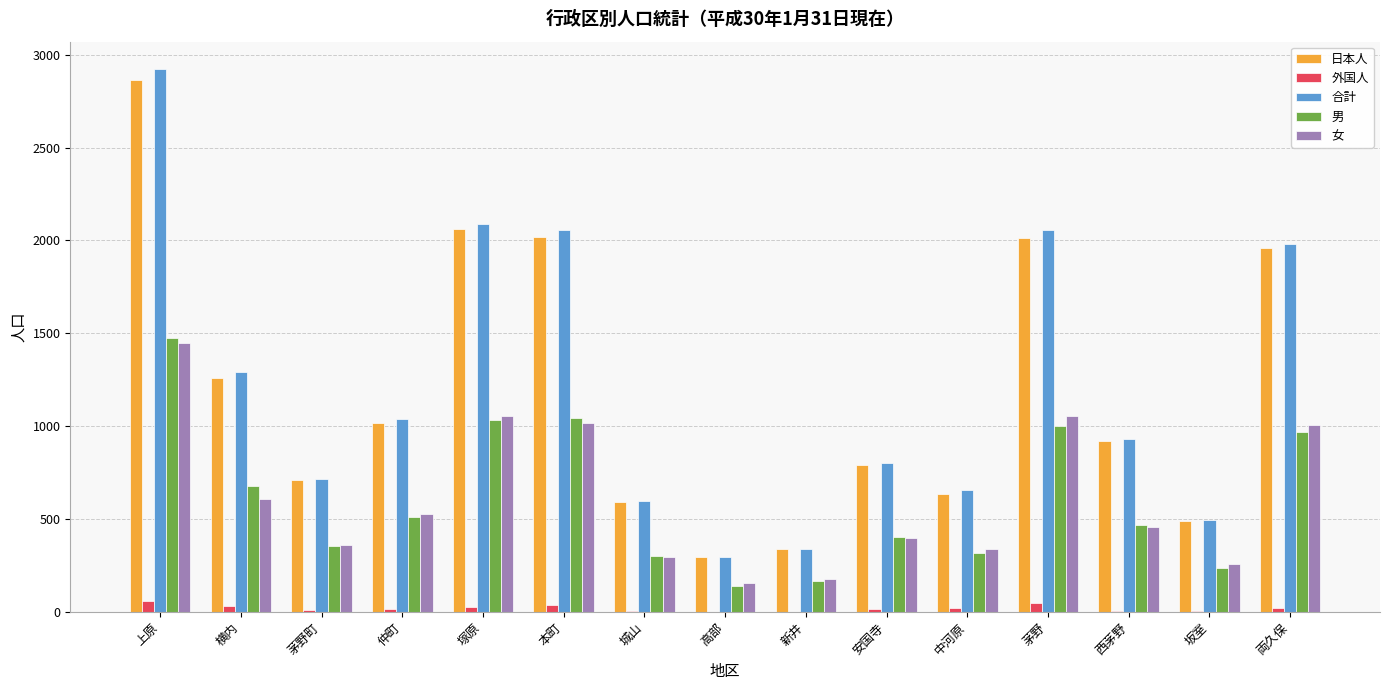

Which label corresponds to the largest value in the chart?

上原